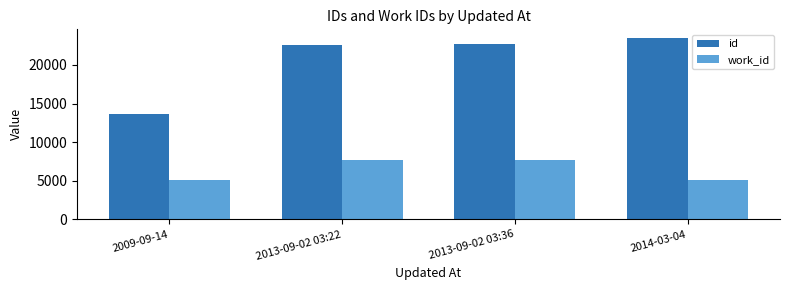

What is the label of the 4th bar from the left?

2014-03-04